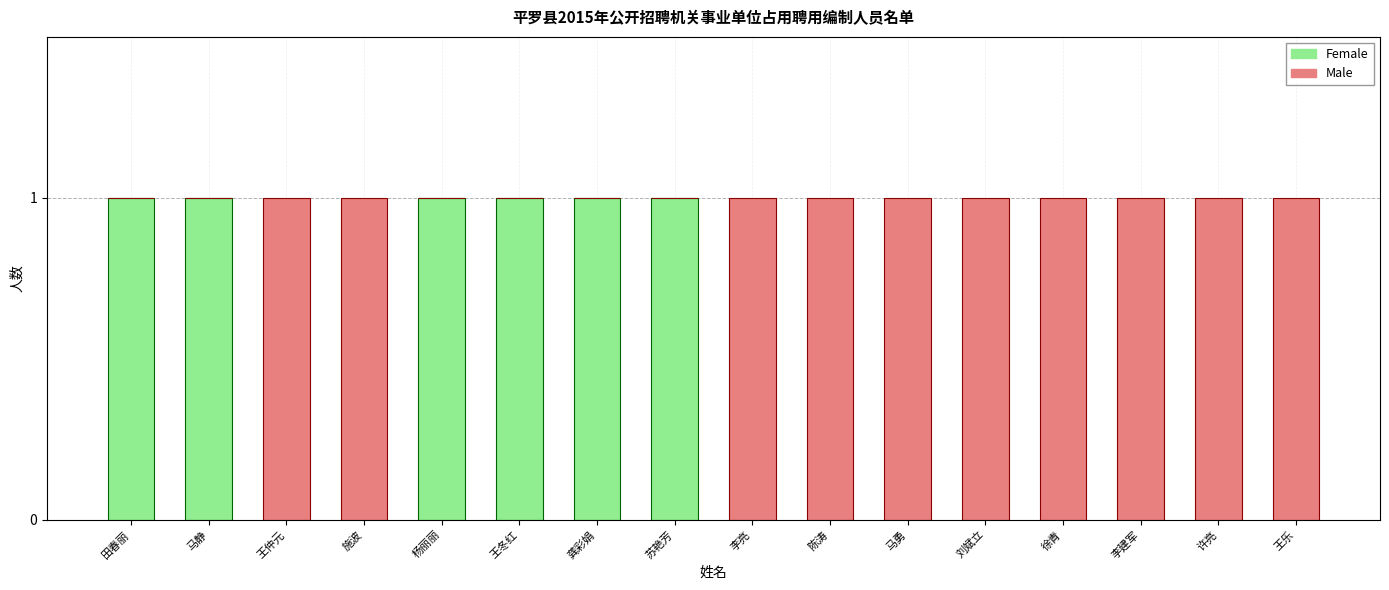

The value of Female at 李建军 is -1. True or false?

False